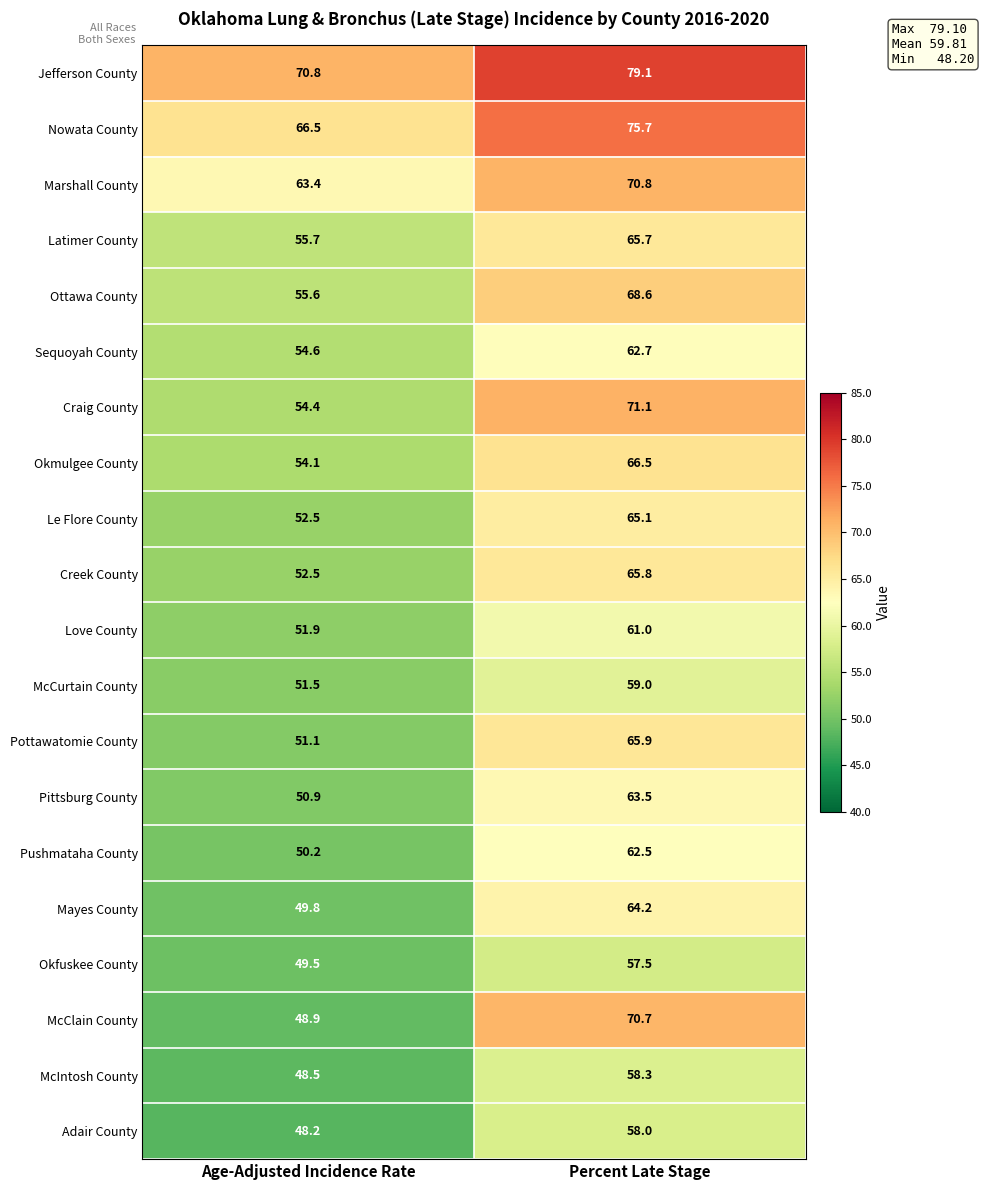

Which series has the largest range (max minus min)?

McClain County